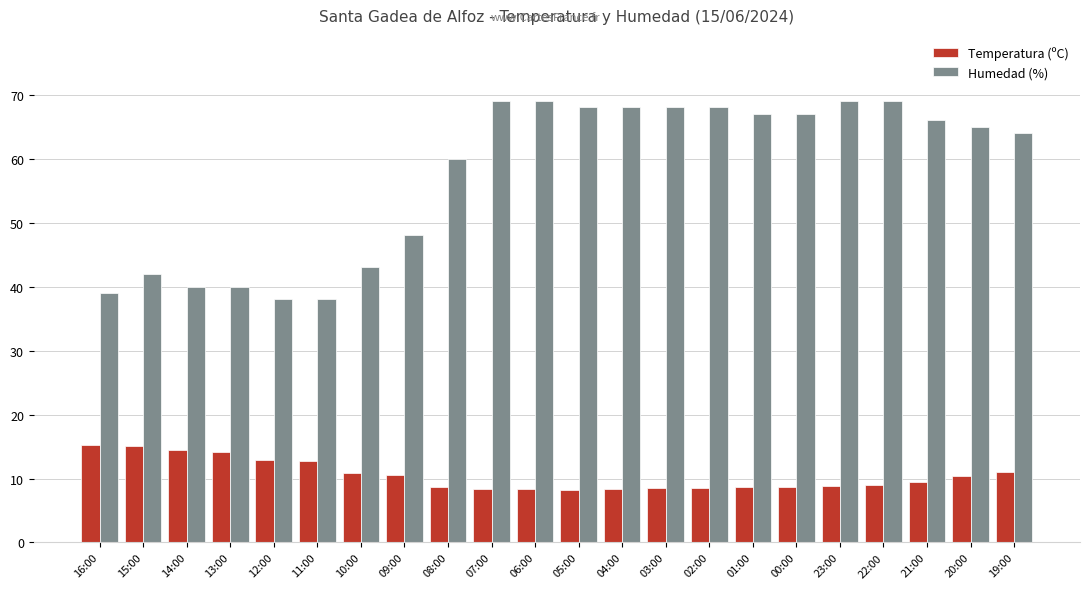

Where is Humedad (%) nearest to the value 53?

09:00